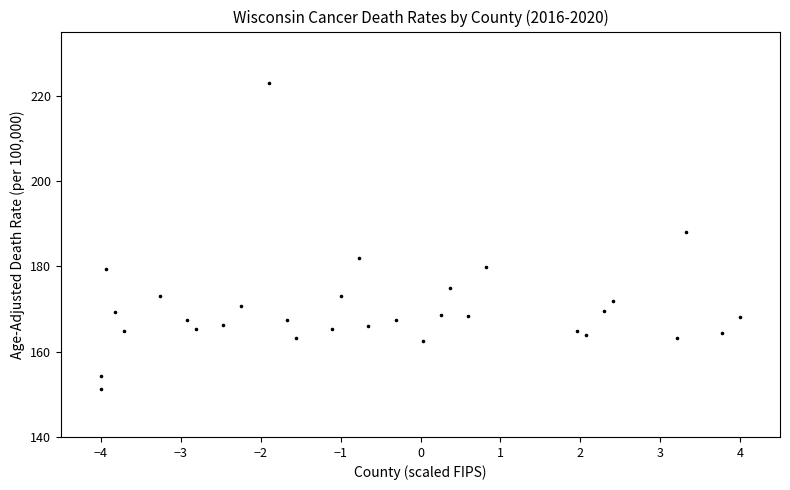

What Y value in the scatter plot is closest to 187?

188.0